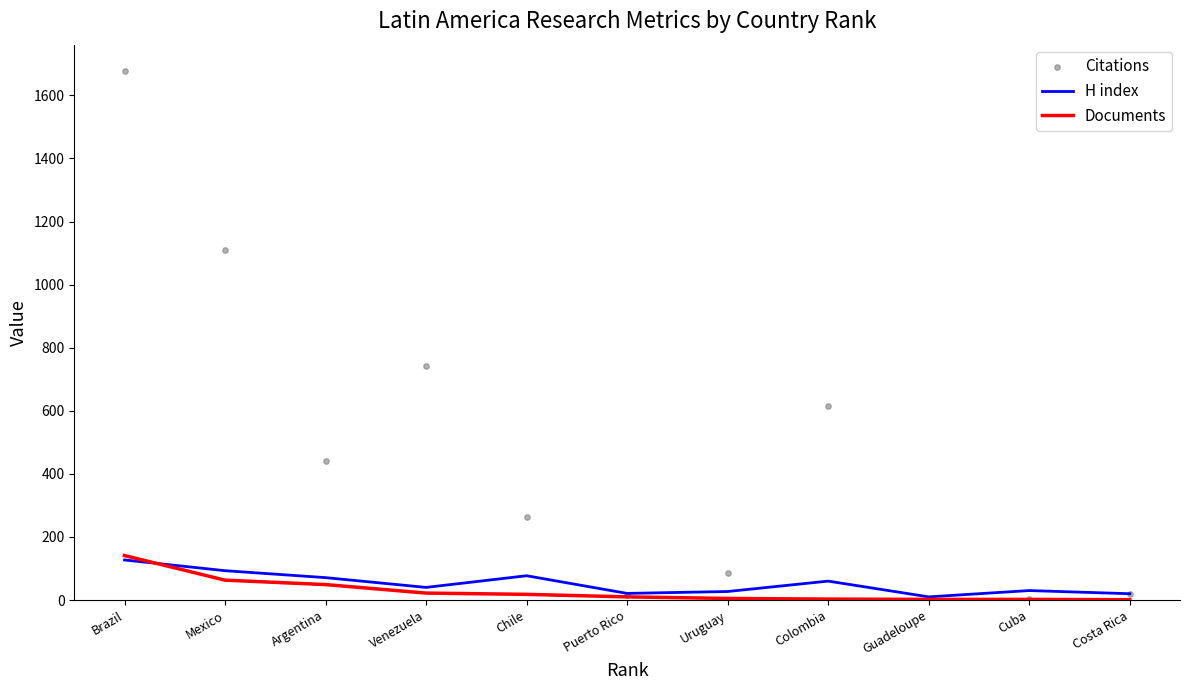

At which category is the sum across all series the highest?

Brazil